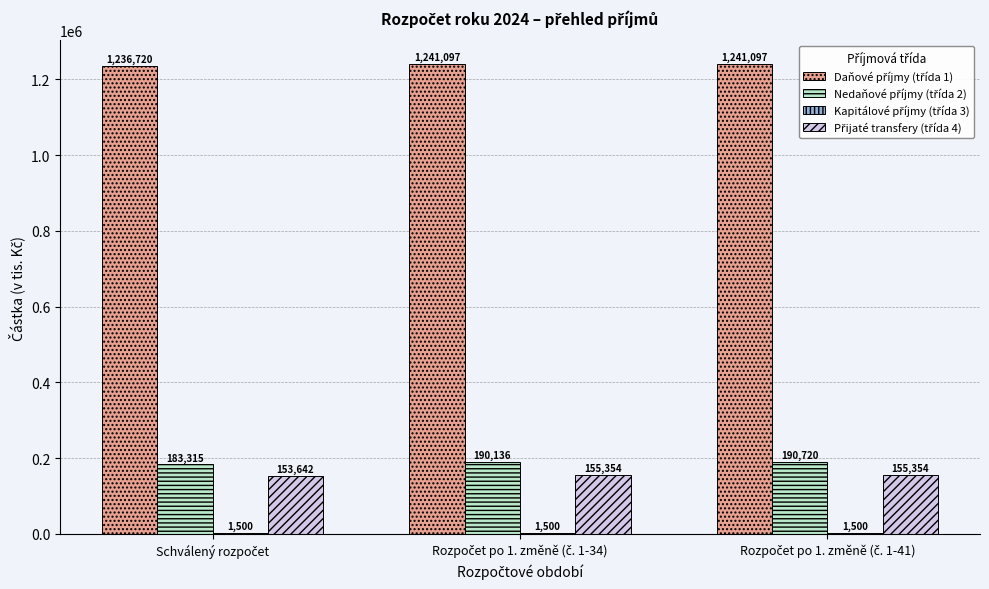

Reading left to right, extract all data points from this chart.

Daňové příjmy (třída 1): Schválený rozpočet=1236720.0	Rozpočet po 1. změně (č. 1-34)=1241097.2	Rozpočet po 1. změně (č. 1-41)=1241097.2
Nedaňové příjmy (třída 2): Schválený rozpočet=183315.0	Rozpočet po 1. změně (č. 1-34)=190136.0	Rozpočet po 1. změně (č. 1-41)=190719.7
Kapitálové příjmy (třída 3): Schválený rozpočet=1500.0	Rozpočet po 1. změně (č. 1-34)=1500.0	Rozpočet po 1. změně (č. 1-41)=1500.0
Přijaté transfery (třída 4): Schválený rozpočet=153641.6	Rozpočet po 1. změně (č. 1-34)=155354.2	Rozpočet po 1. změně (č. 1-41)=155354.2